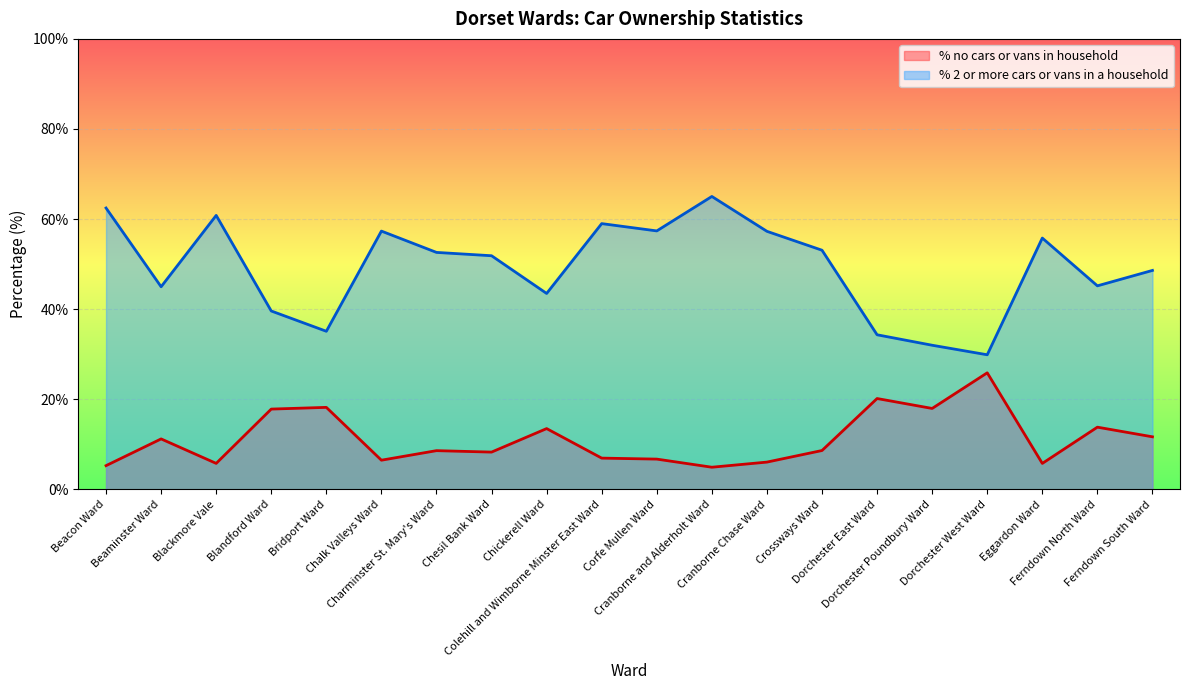

What is the total value across all series at Chesil Bank Ward?

60.2